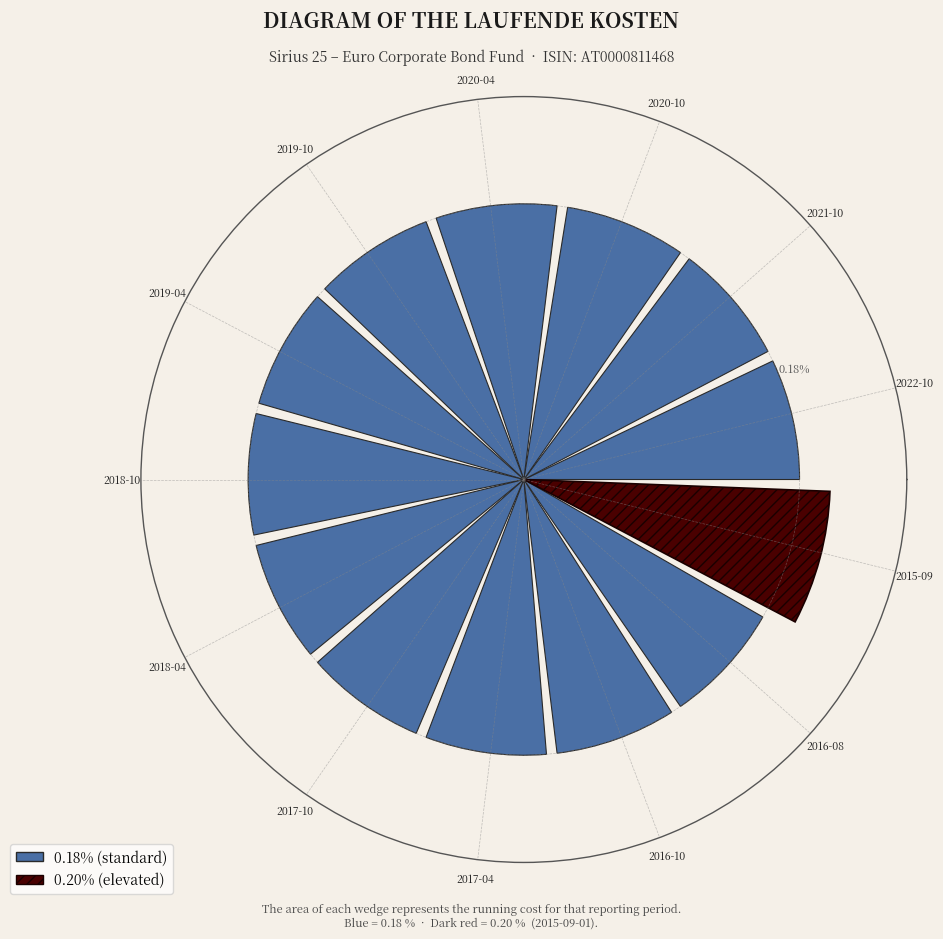

Rank the categories by value from lowest to highest.

2022-10, 2021-10, 2020-10, 2020-04, 2019-10, 2019-04, 2018-10, 2018-04, 2017-10, 2017-04, 2016-10, 2016-08, 2015-09